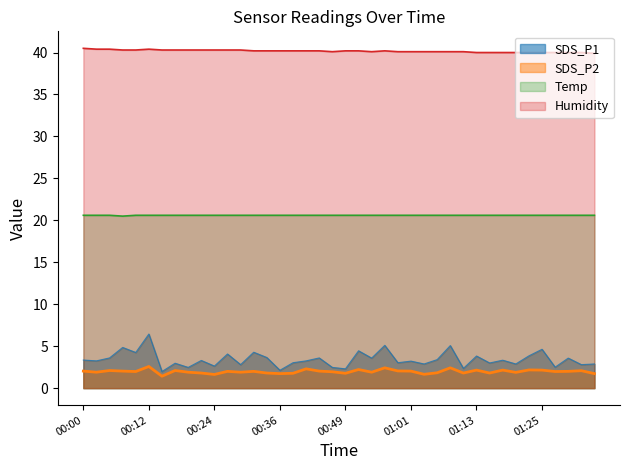

What is the spread (max minus min) of values at 00:49?

38.4